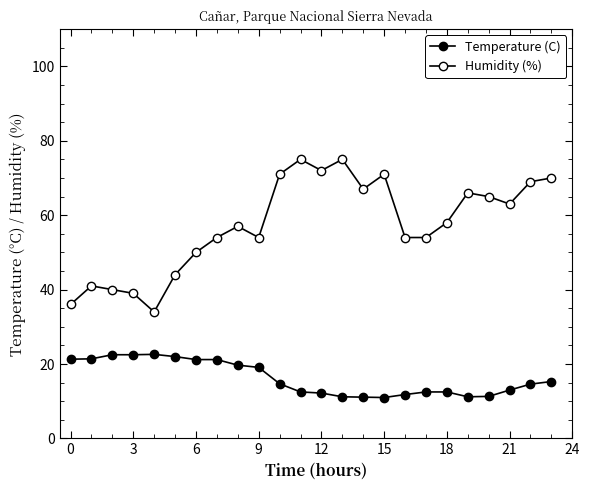

What is the value of the Humidity (%) point at the 2nd from the left?

41.0